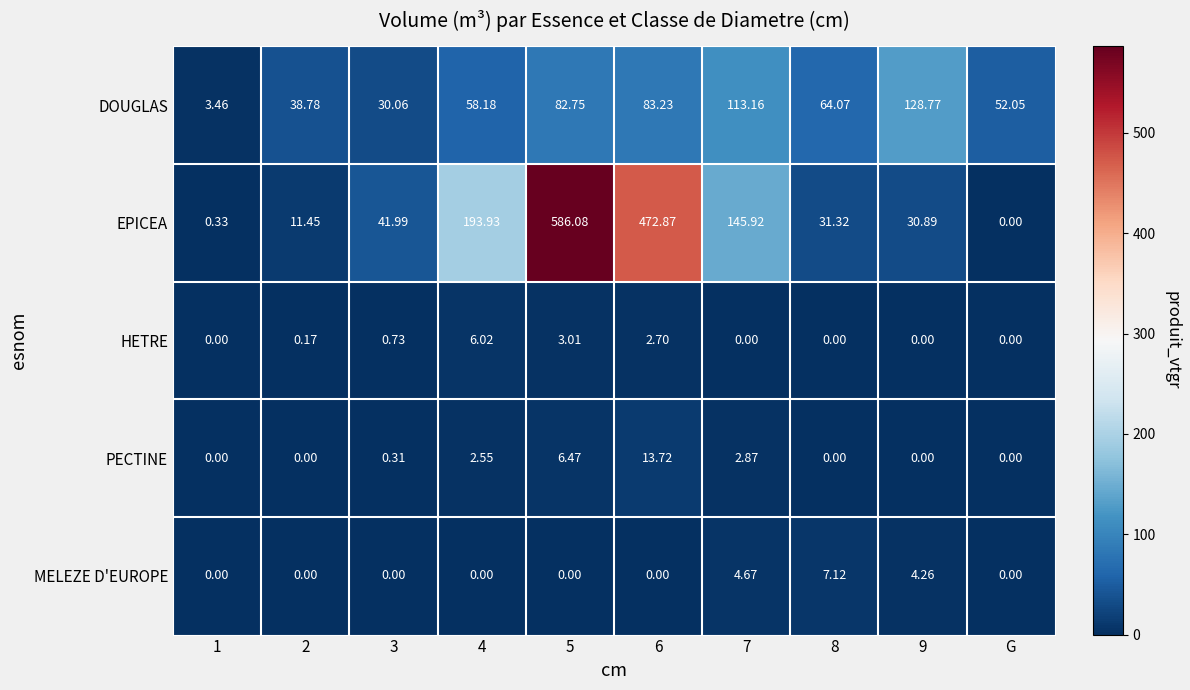

At how many categories does at least one series exceed 570?

1